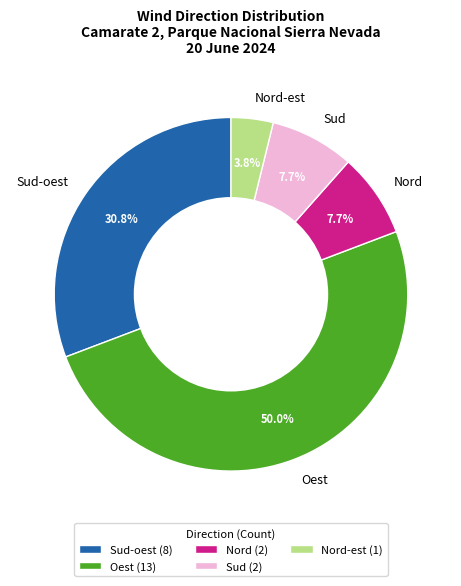

What is the smallest slice in the pie chart?

Nord-est